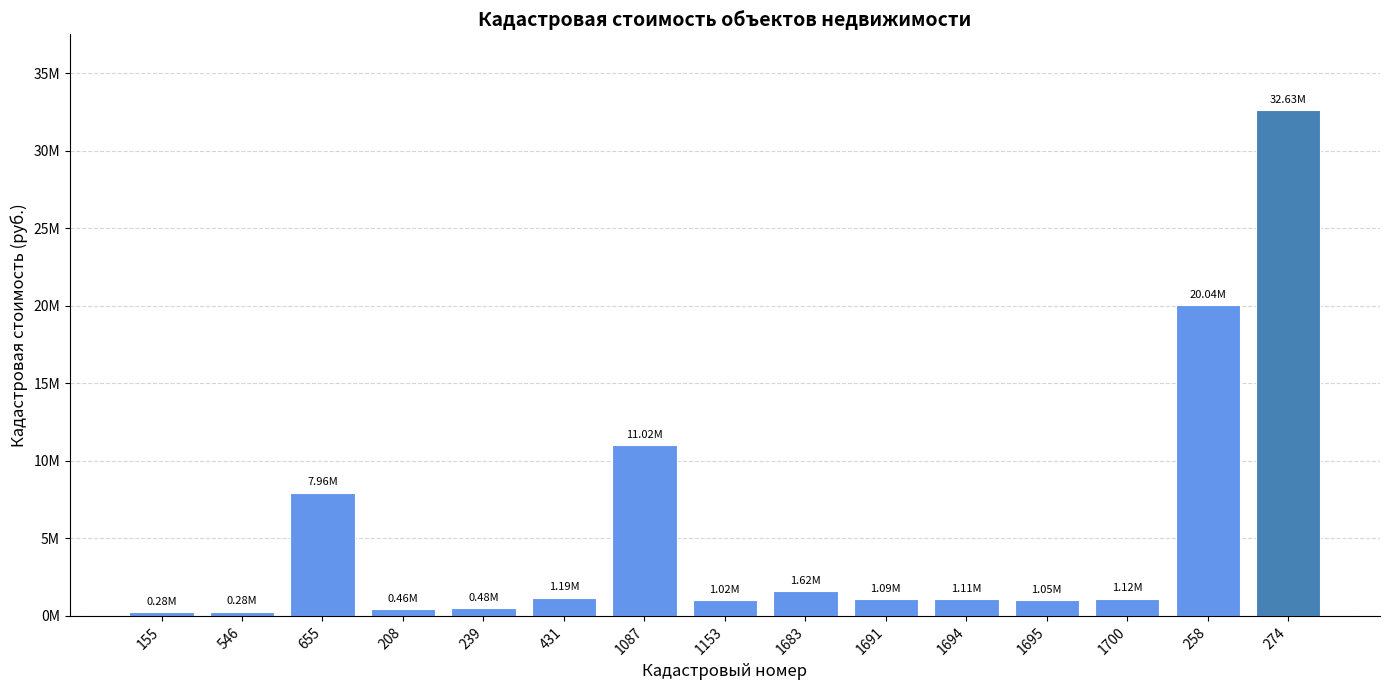

At which category does the chart reach its peak across all series?

274